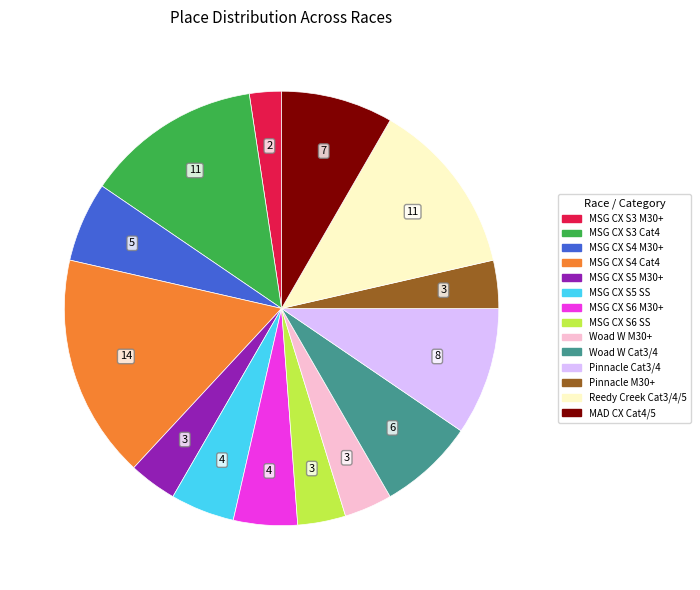

Is there any slice that represents more than half of the pie?

No